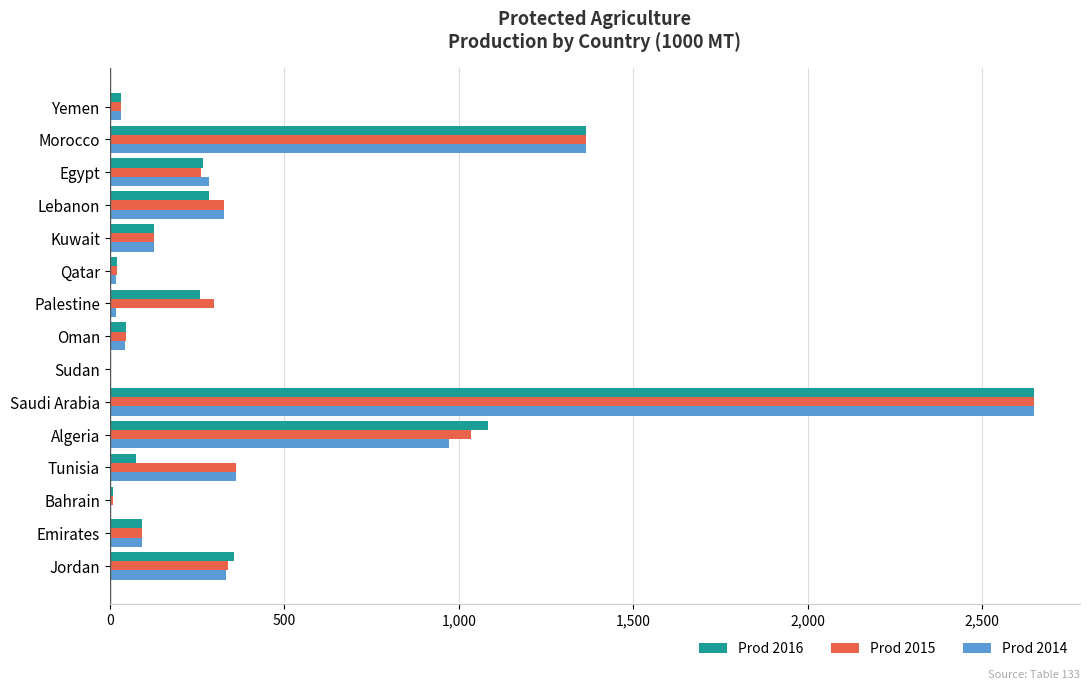

True or false: Prod 2015 has a value of 466.0 at Palestine.

False